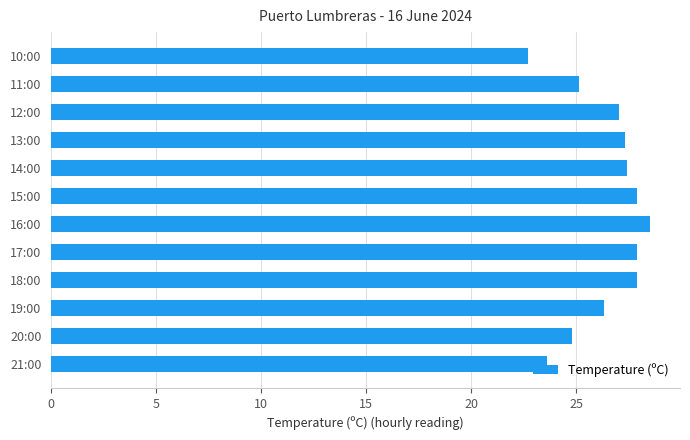

How many data points does each series have?

12